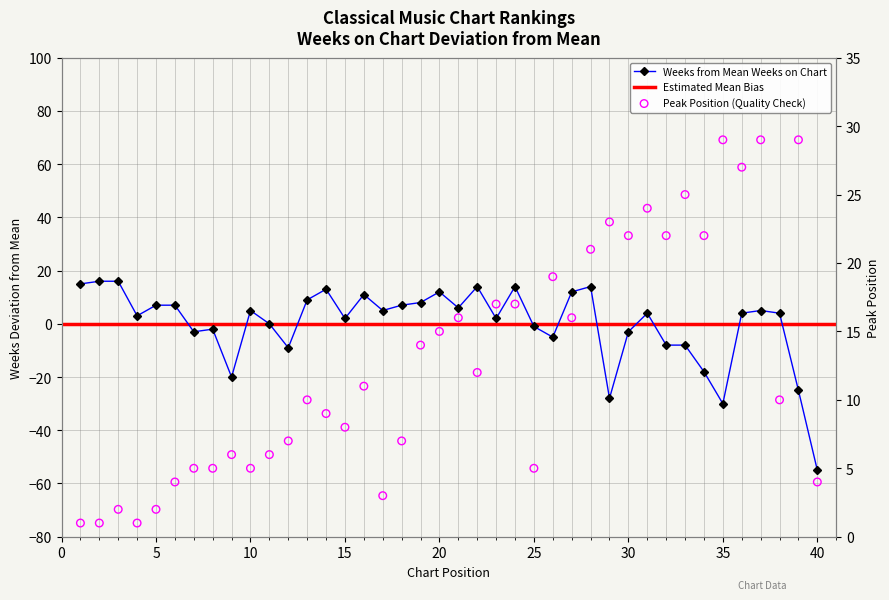

Which series has the largest total across all categories?

Peak Position